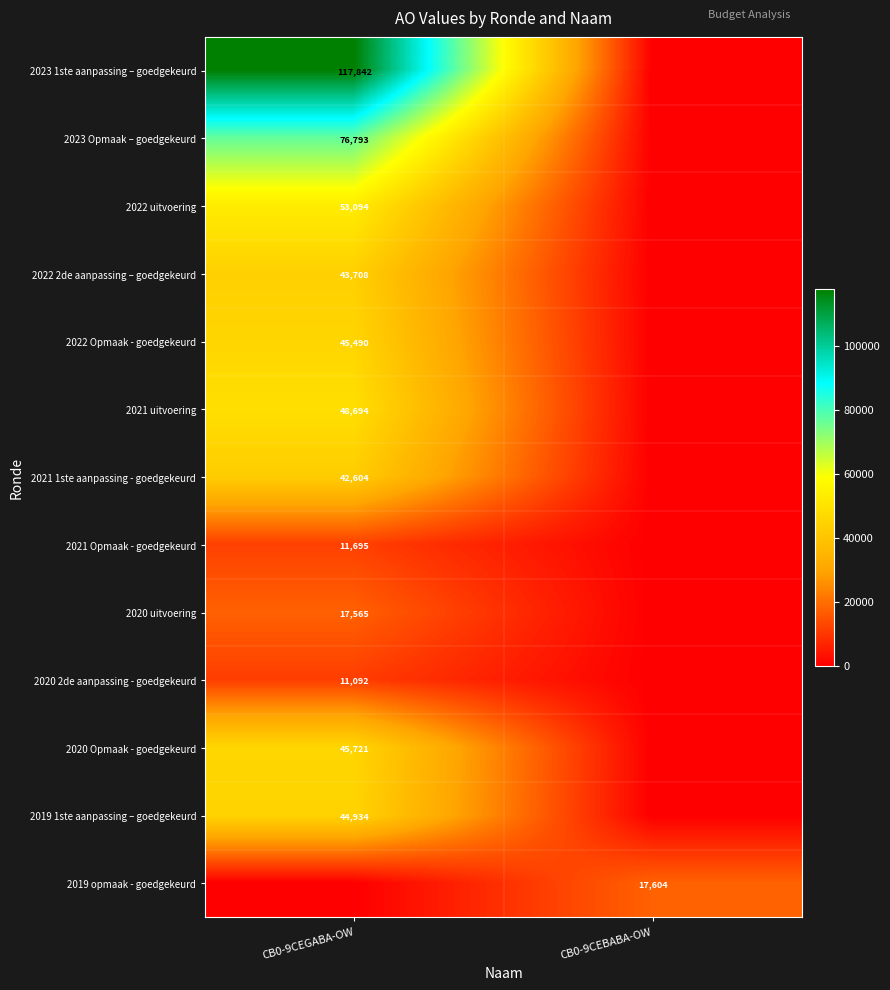

The 2021 Opmaak - goedgekeurd series shows 5204 at CB0-9CEGABA-OW. True or false?

False